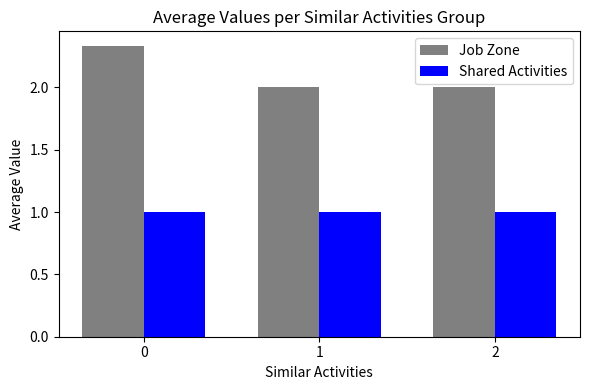

What is the average value of the Shared Activities series?

1.0